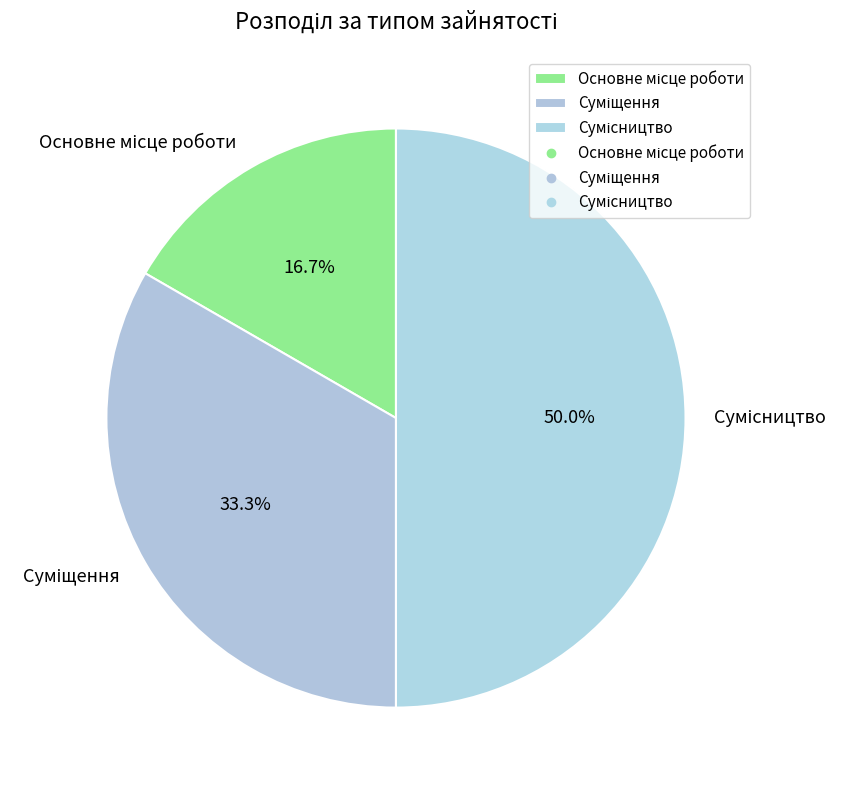

How many slices are in this pie chart?

3